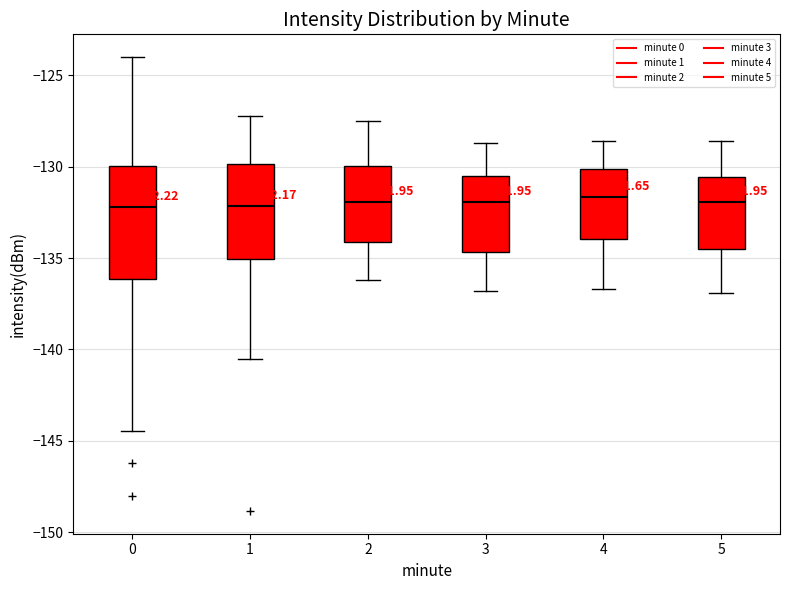

Which box is the tallest, from its lower edge to its upper edge?

0